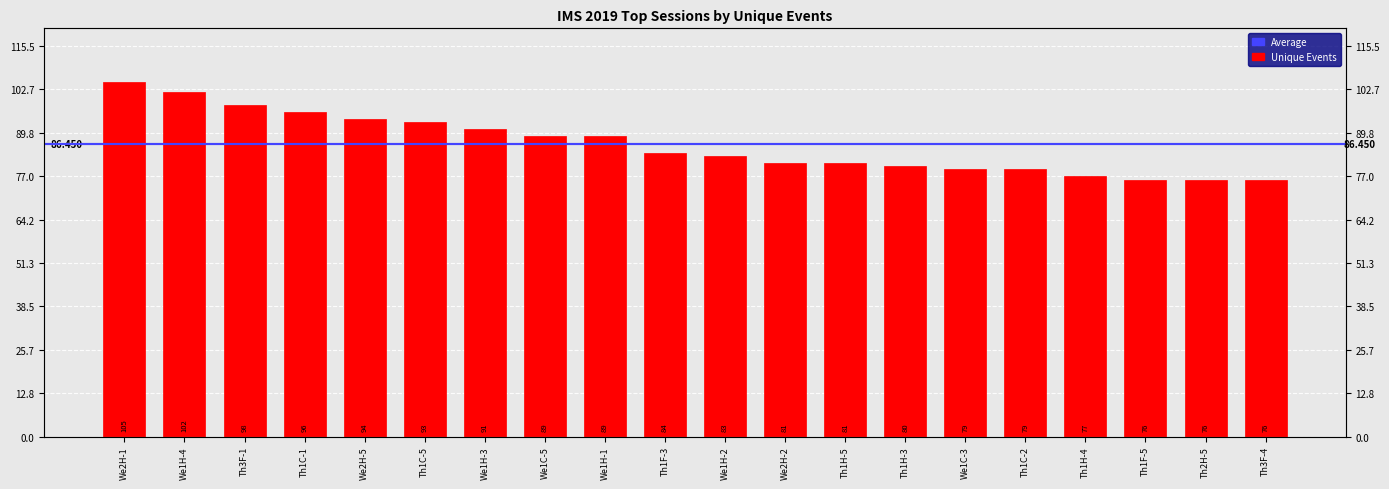

What is the sum of the values at Th1H-3 and Th1C-5?

173